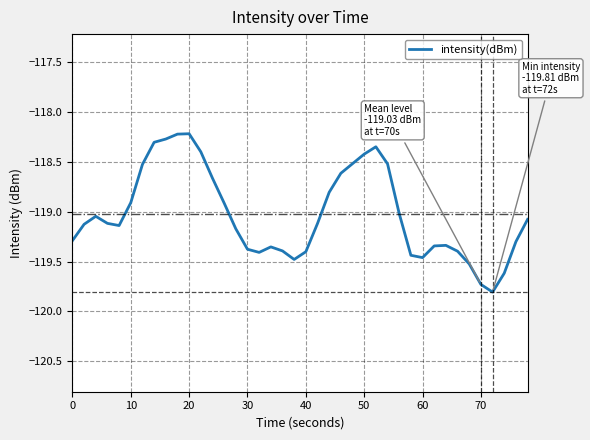

Does the chart have visible grid lines?

Yes